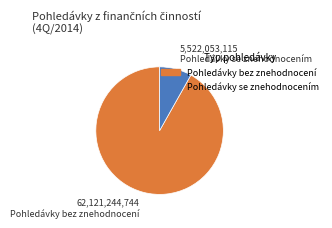

What is the largest slice in the pie chart?

Pohledávky bez znehodnocení